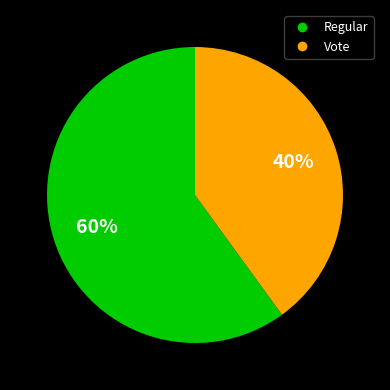

The Vote slice represents 40% of the pie. True or false?

True